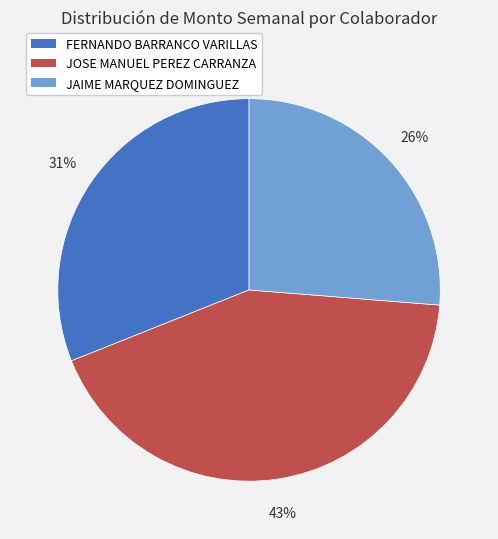

Approximately how many times larger is the value at JAIME MARQUEZ DOMINGUEZ compared to FERNANDO BARRANCO VARILLAS?

0.8